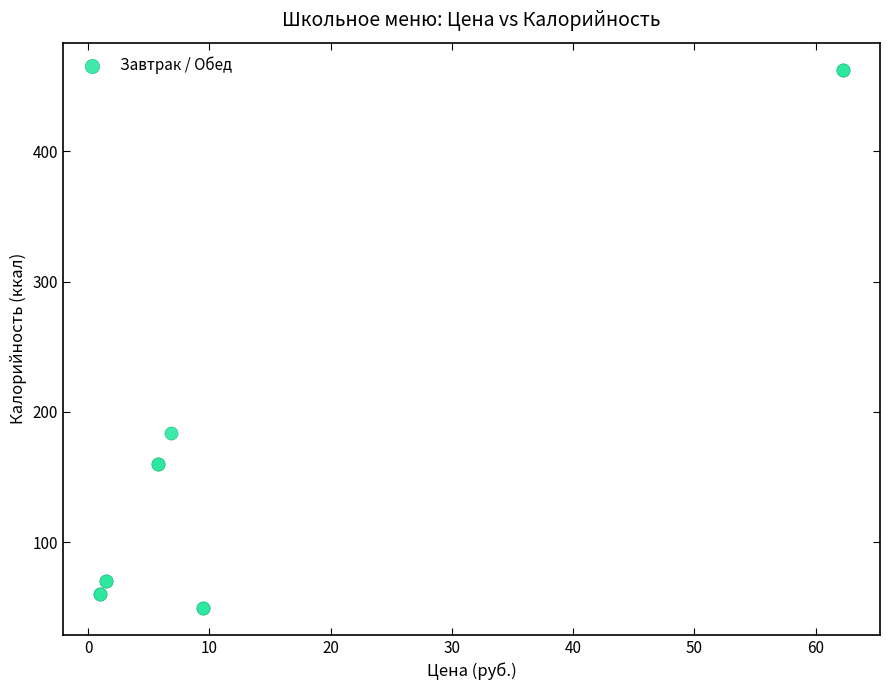

What Y value in the scatter plot is closest to 256?

183.8